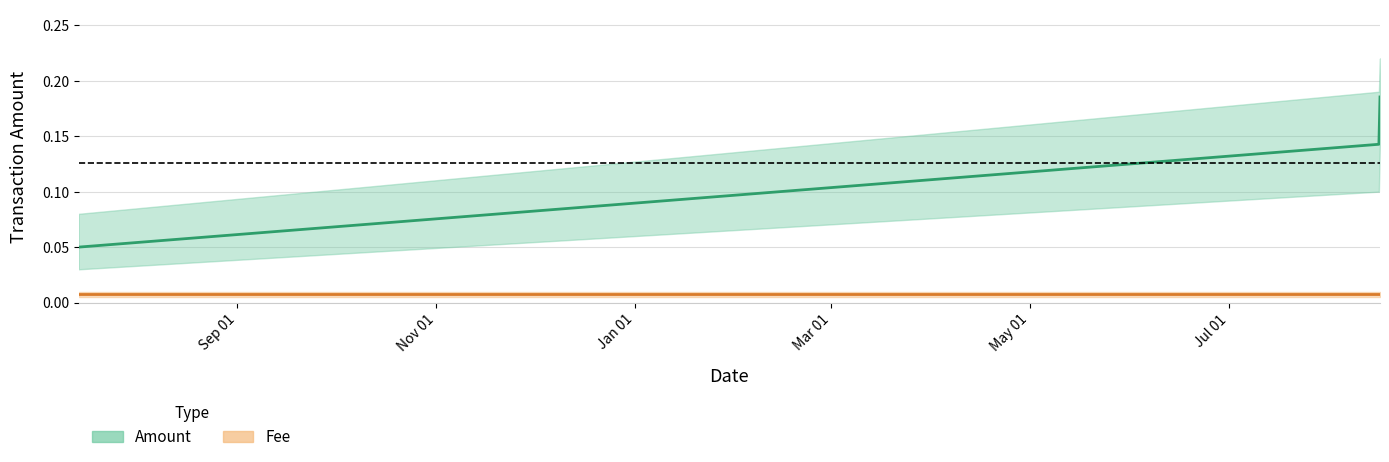

What is the value of the 1st point from the left?

0.1